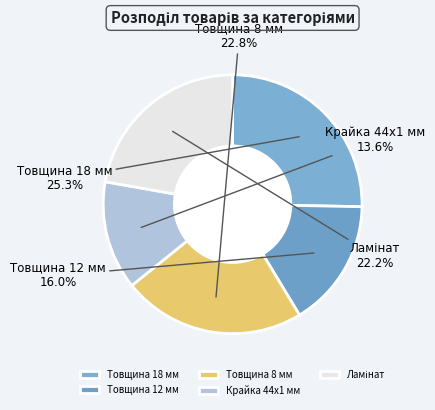

Does Товщина 18 мм represent more than half of the total?

No